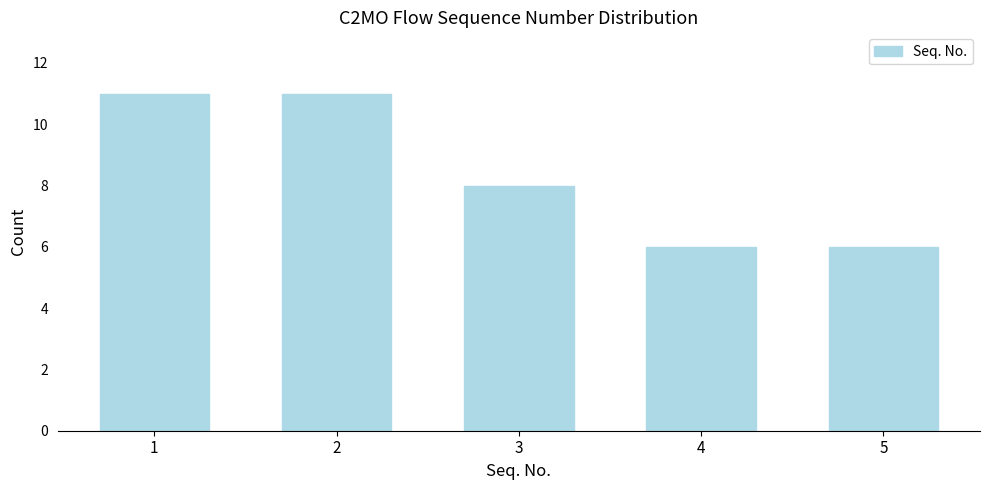

Reading left to right, list all the values displayed in this chart.

1=11	2=11	3=8	4=6	5=6